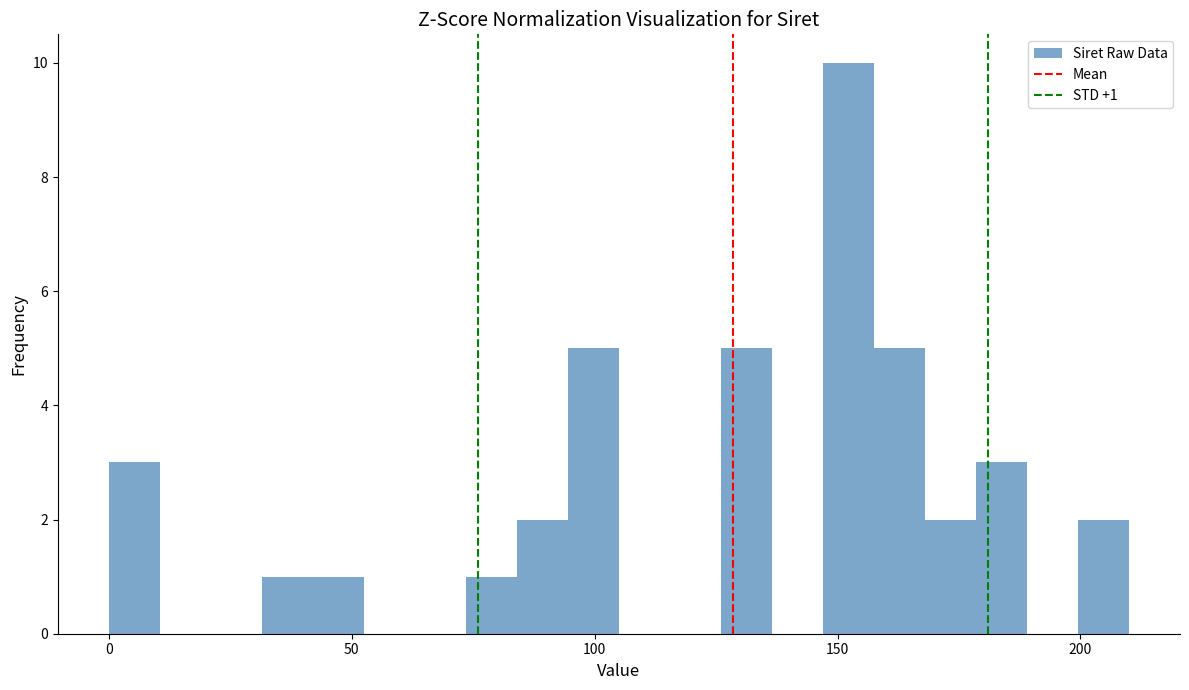

Around what value on the x-axis is the tallest bar? Give the approximate position of its centre, as read against the axis.

150